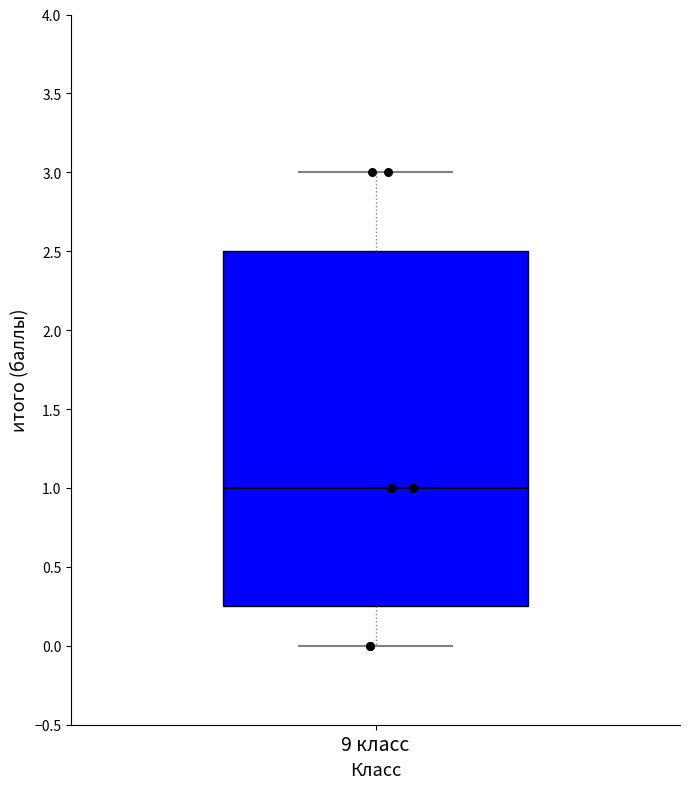

Transcribe this box plot: give where the median line is, the range the box spans, and where the two whiskers end, as read against the y-axis. The values are not printed on the chart, so give them approximately, as read against the axis.

median 1.00, box 0.25 to 2.50, whiskers 0.00 to 3.00